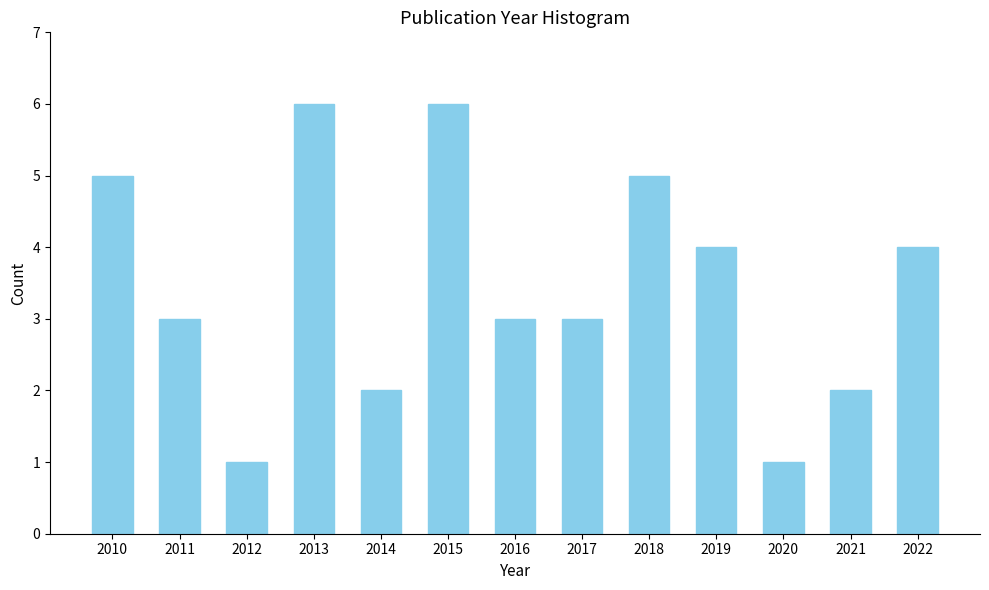

Reading right to left, extract all data points from this chart.

4	2	1	4	5	3	3	6	2	6	1	3	5